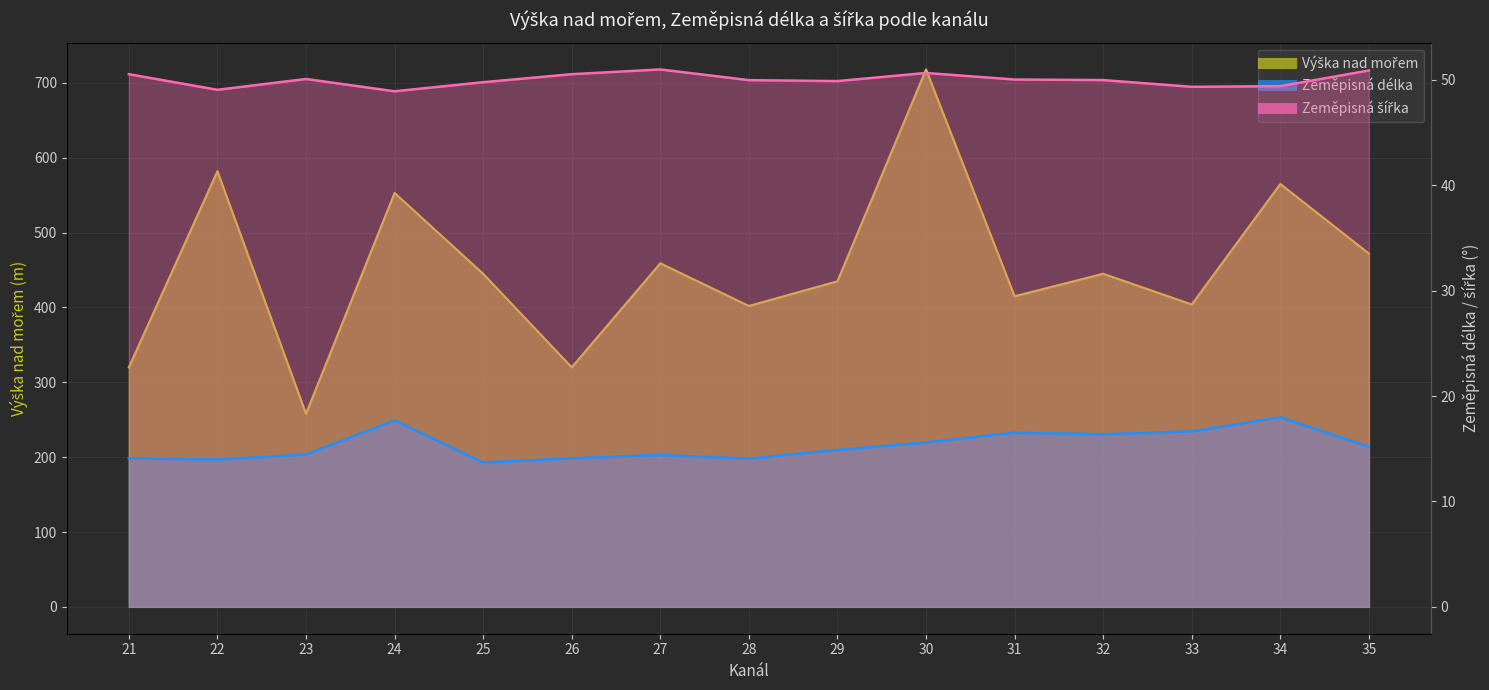

Where is the first local maximum for Výška nad mořem?

22